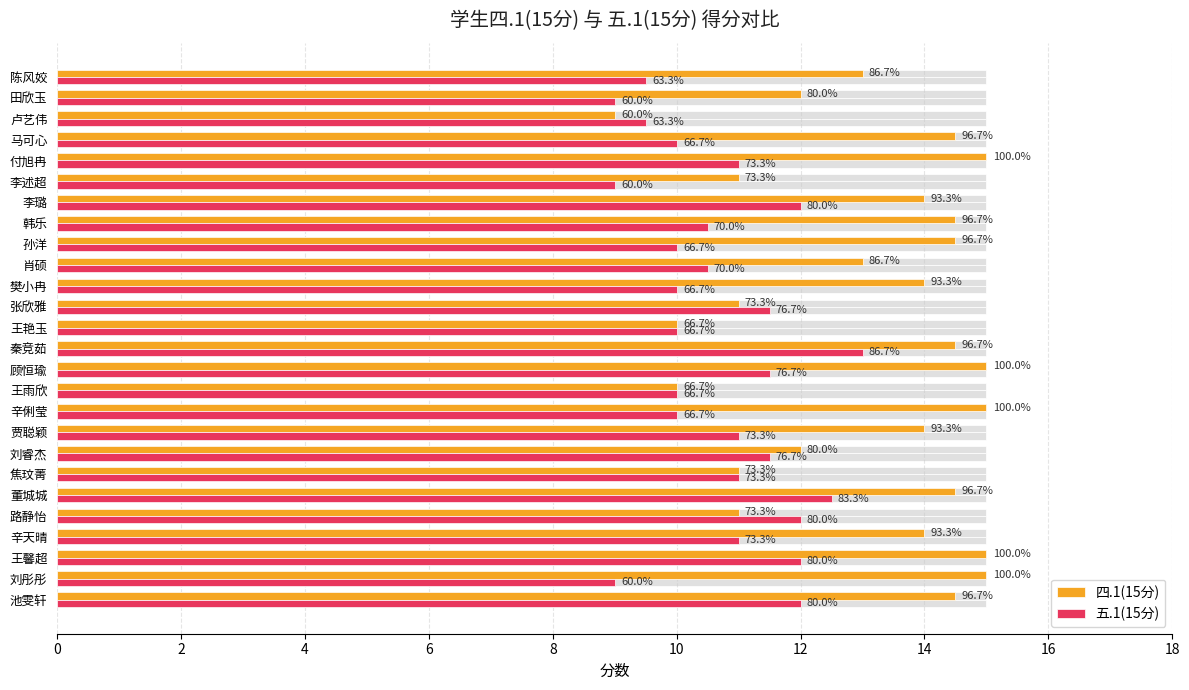

What is the minimum value for 四.1(15分)?

9.0